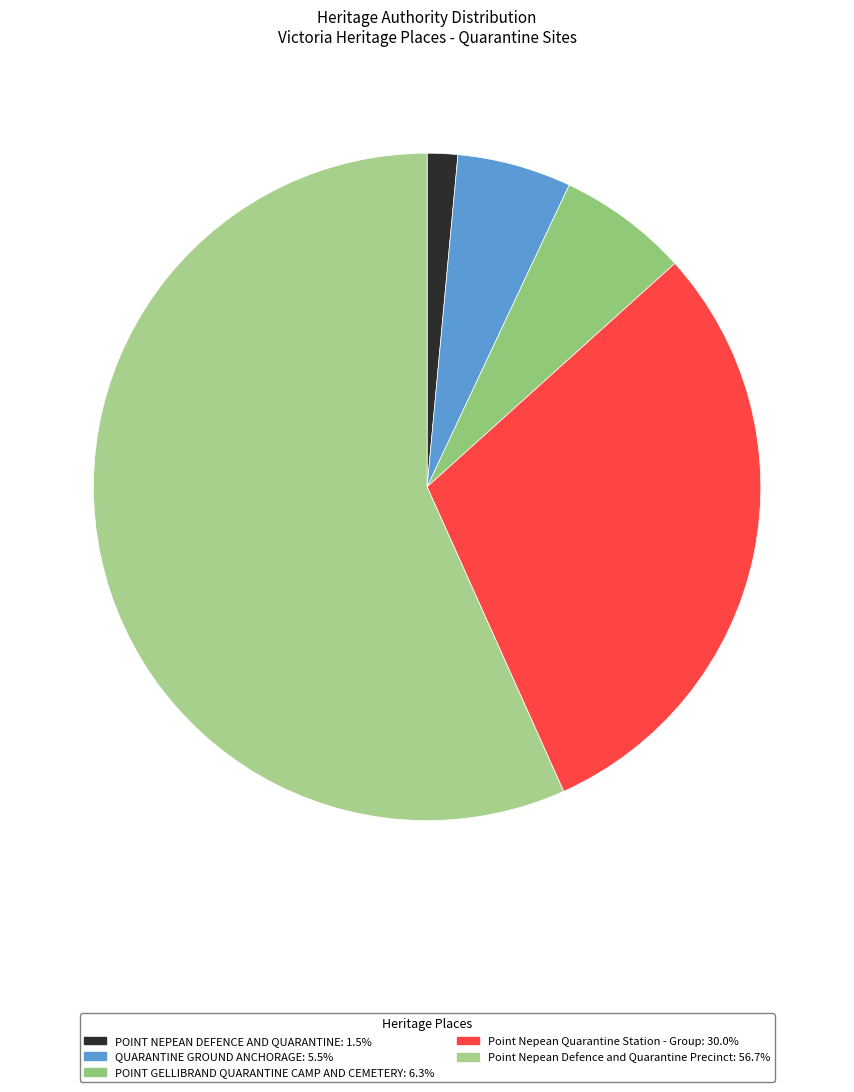

Between POINT GELLIBRAND QUARANTINE CAMP AND CEMETERY and POINT NEPEAN DEFENCE AND QUARANTINE, which is larger?

POINT GELLIBRAND QUARANTINE CAMP AND CEMETERY